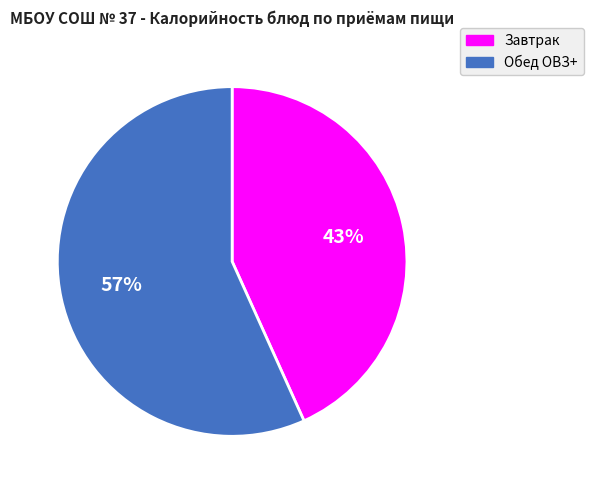

How many slices are in this pie chart?

2